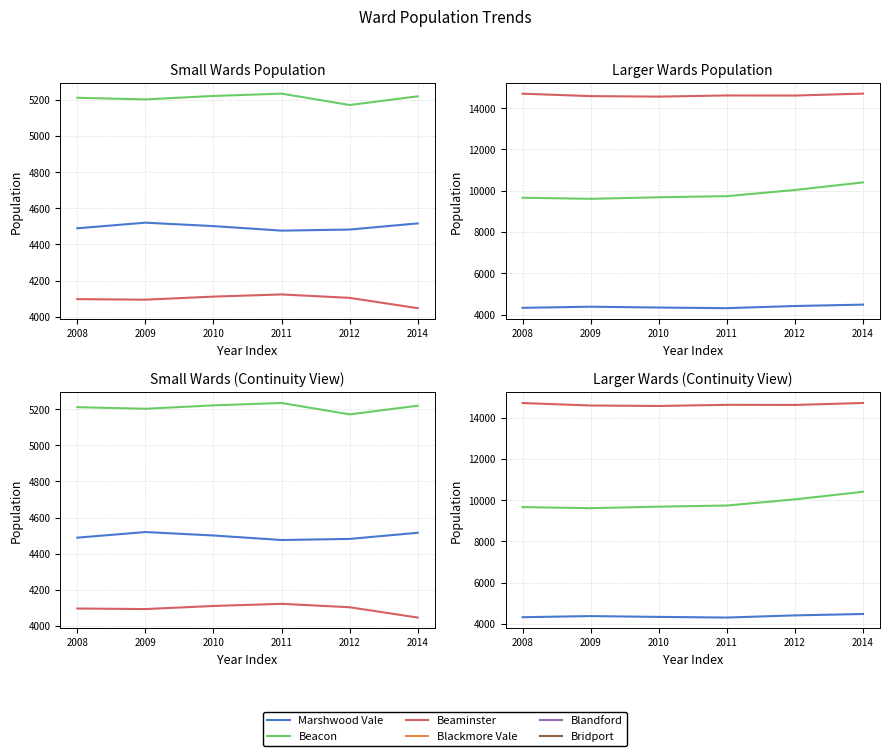

At which category is the sum across all series the highest?

2014